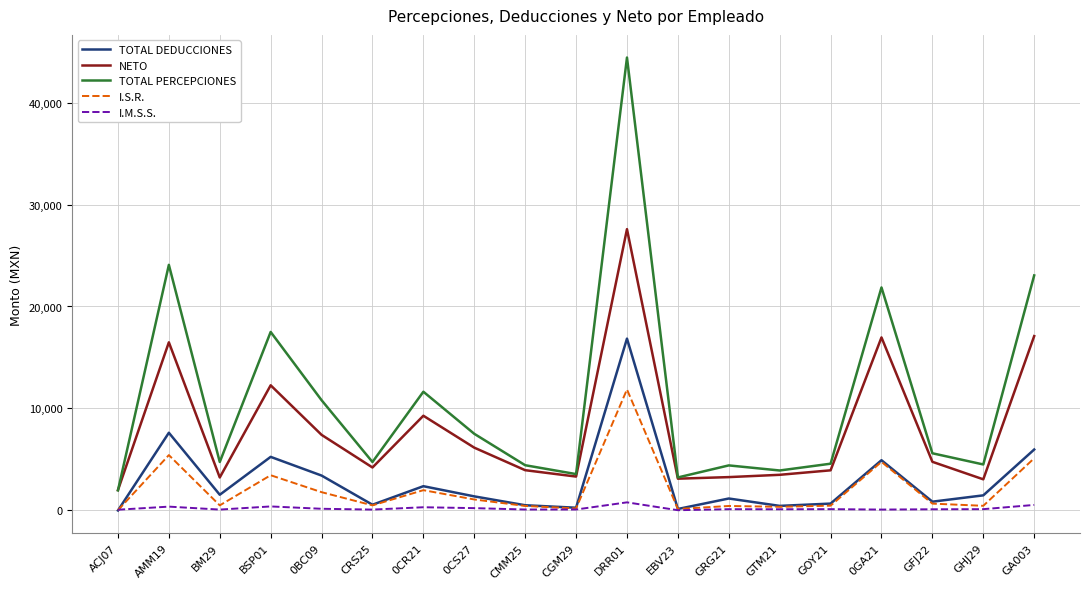

At which label does NETO reach its minimum?

ACJ07